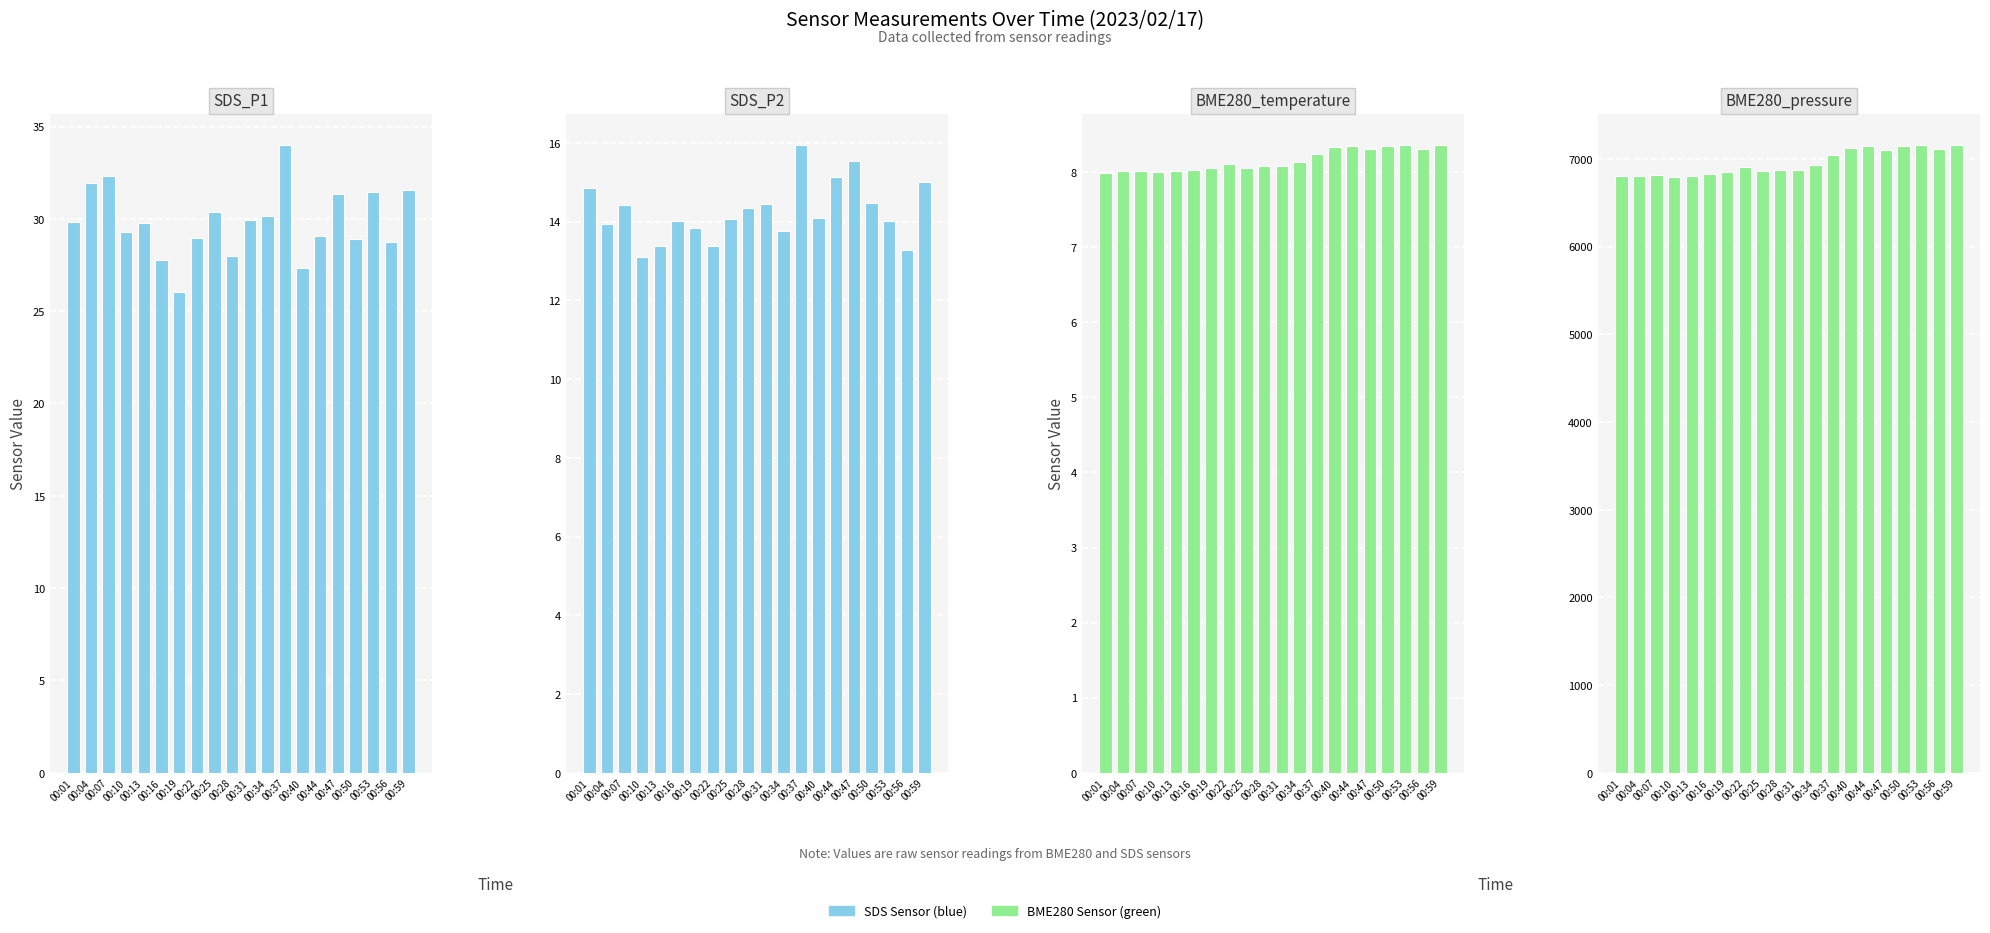

Rank the series at 00:53 from lowest to highest value.

BME280_temperature, SDS_P2, SDS_P1, BME280_pressure_scaled